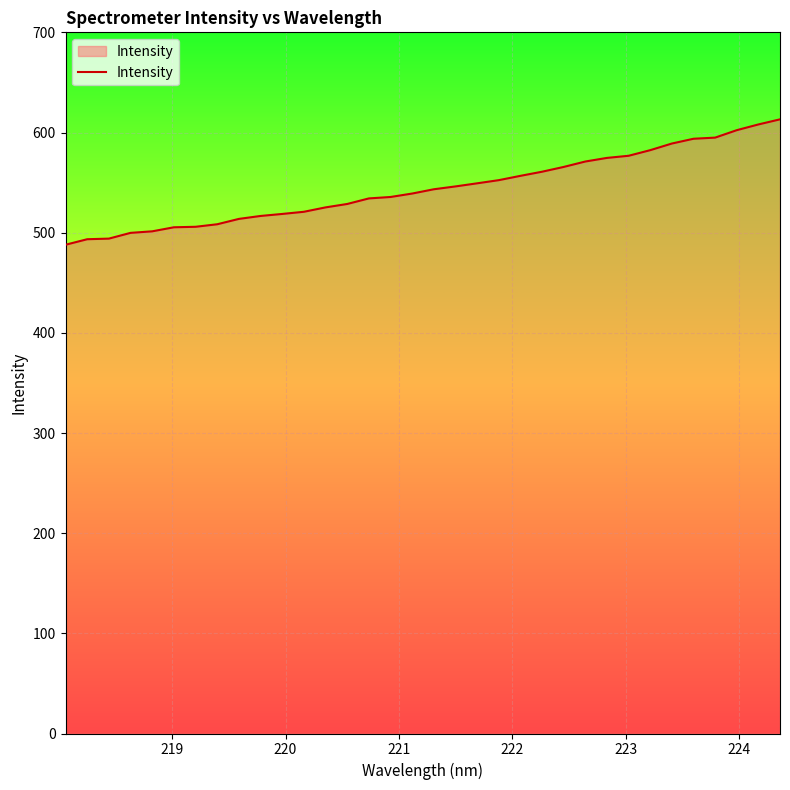

What is the smallest value displayed?

487.9